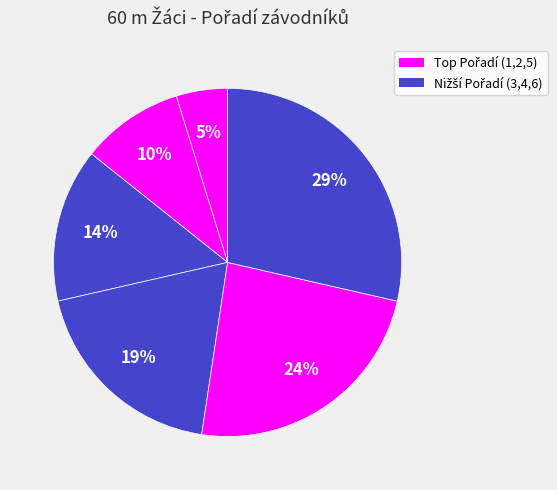

How many segments does this pie chart have?

6